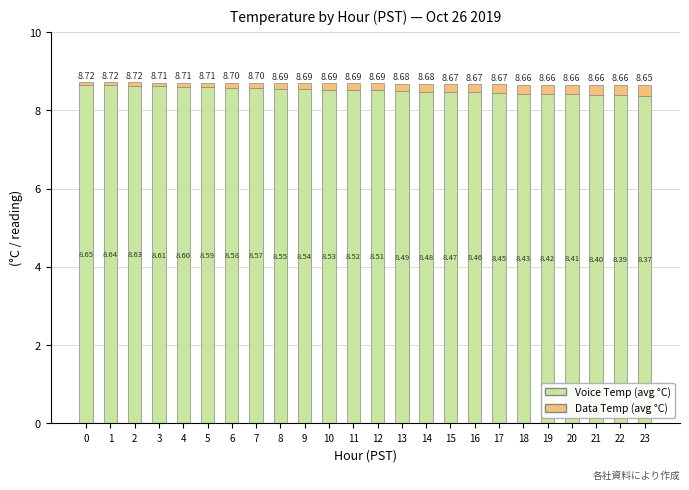

Rank the categories by Voice Temp (avg °C) value from lowest to highest.

23, 22, 21, 20, 19, 18, 17, 16, 15, 14, 13, 12, 11, 10, 9, 8, 7, 6, 5, 4, 3, 2, 1, 0